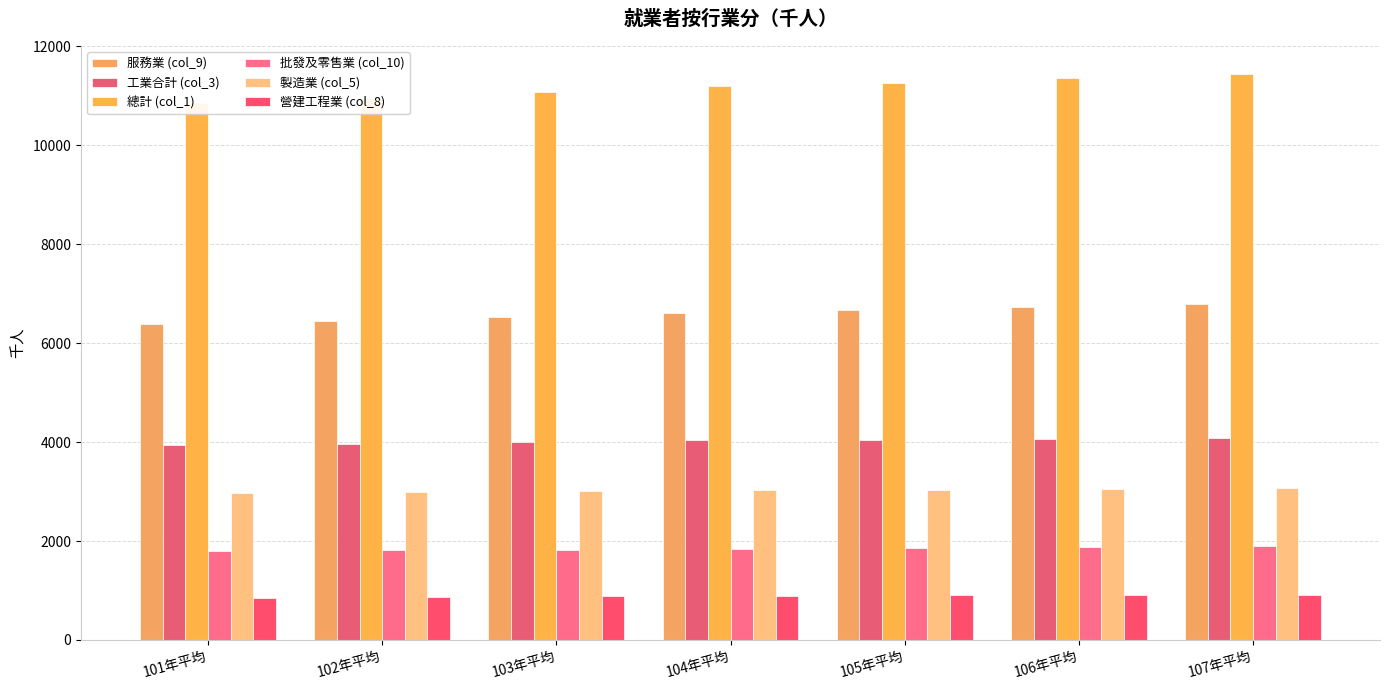

The value of 製造業 (col_5) at 105年平均 is 3028. True or false?

True